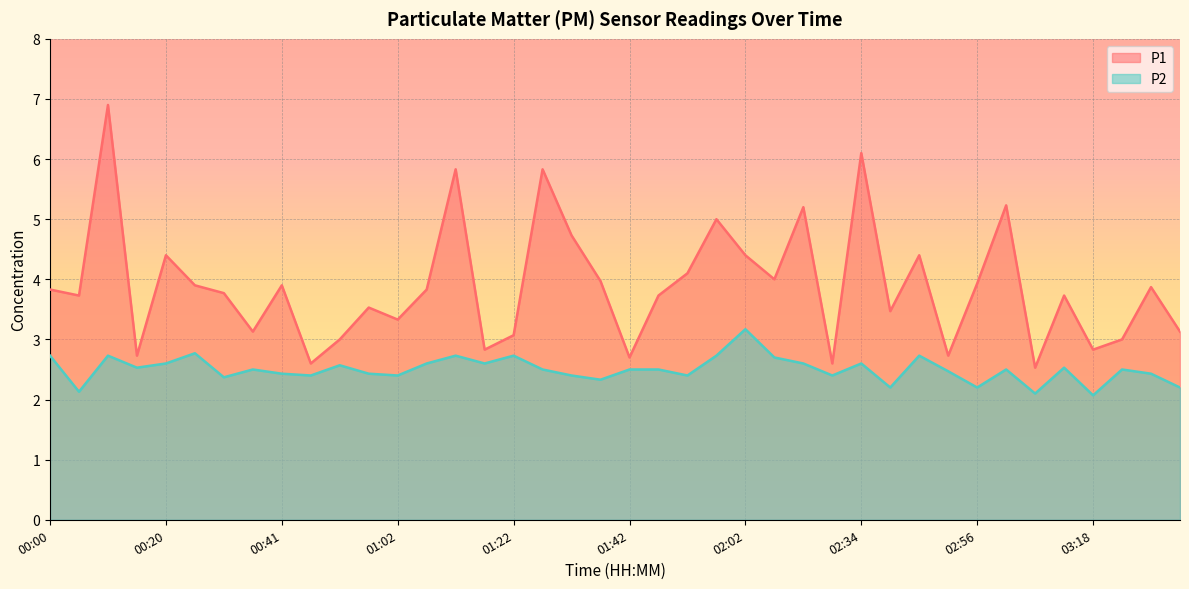

What is the highest value of the P2 series?

3.2